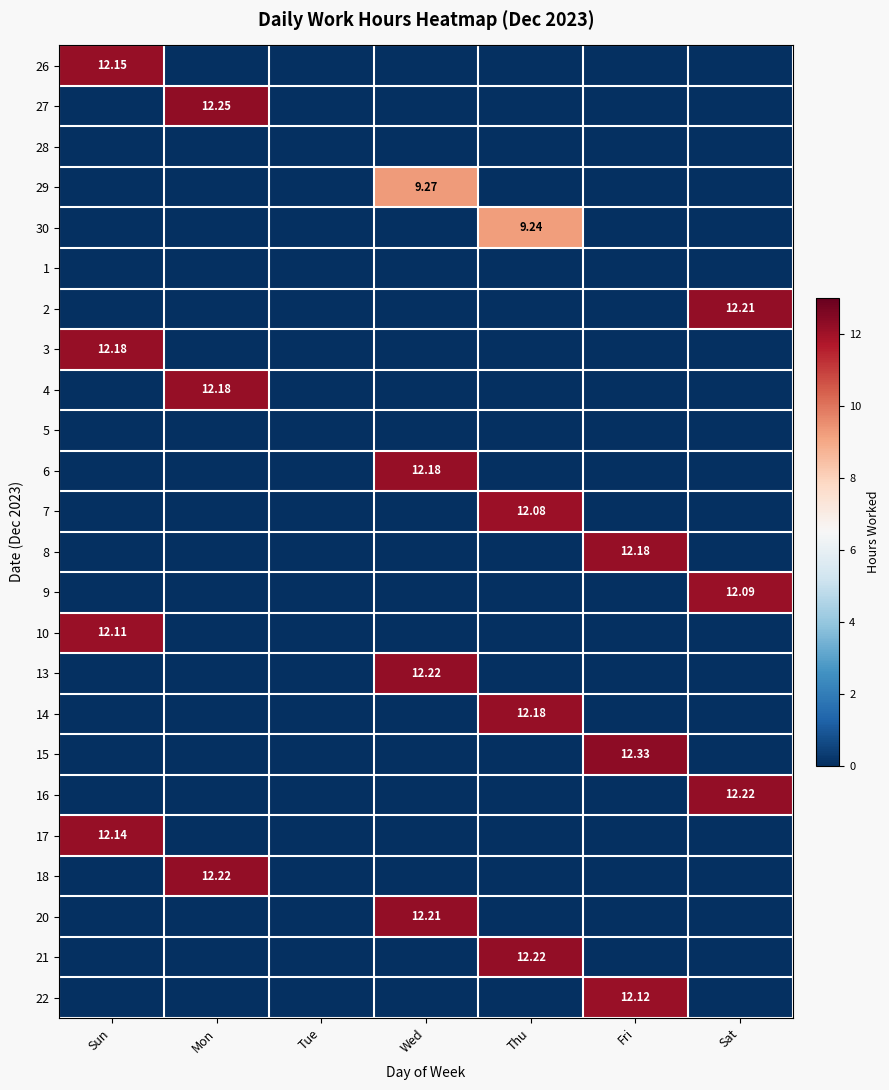

Which has a higher value, Thu or Sun?

Sun